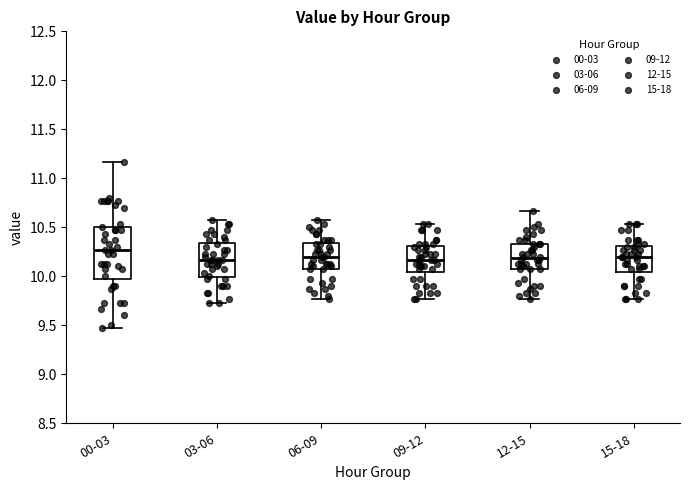

Comparing the boxes themselves (not the whiskers), which one is the tallest?

00-03